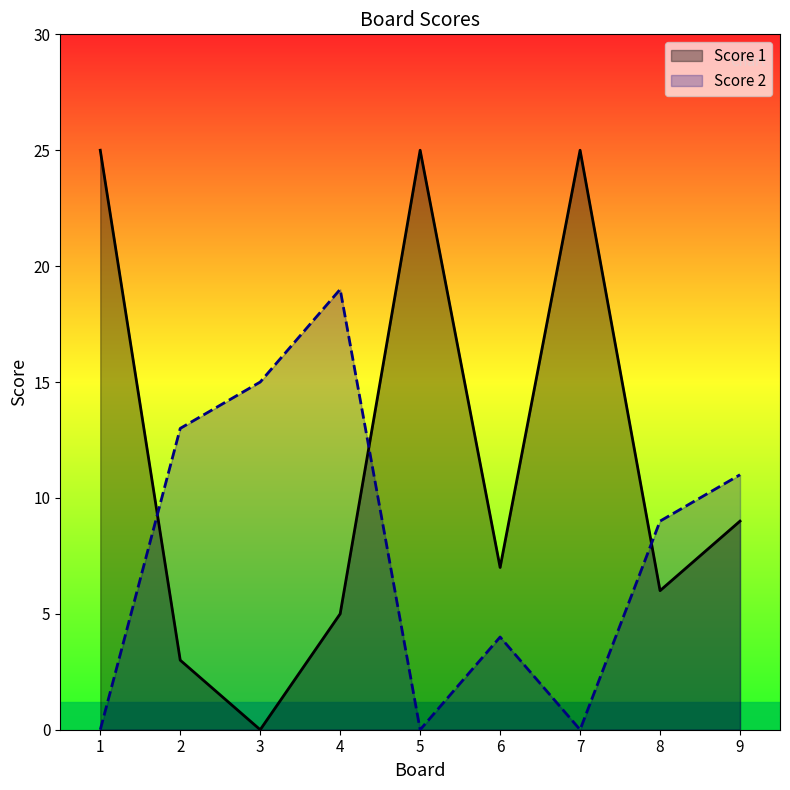

What are all the series names shown in the legend?

Score 1, Score 2